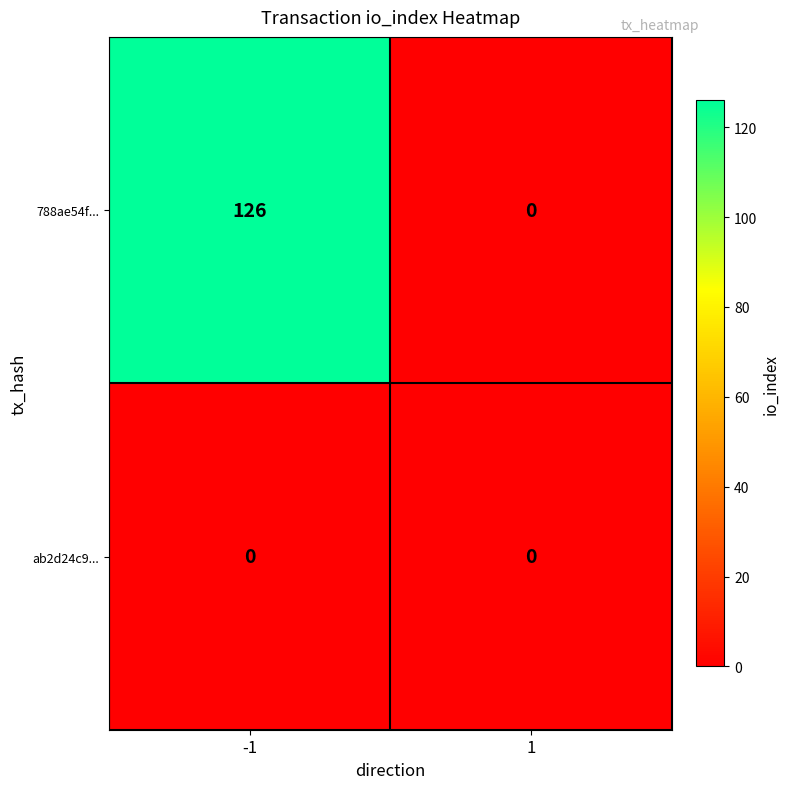

List the series in order of their peak value, highest first.

788ae54f..., ab2d24c9...